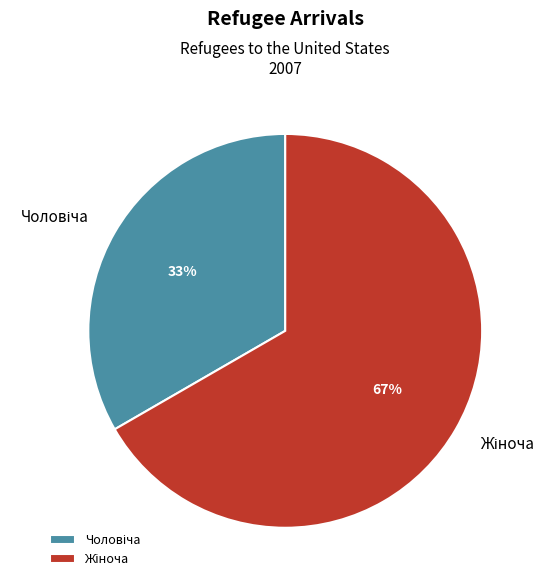

Does any single category account for the majority?

Yes